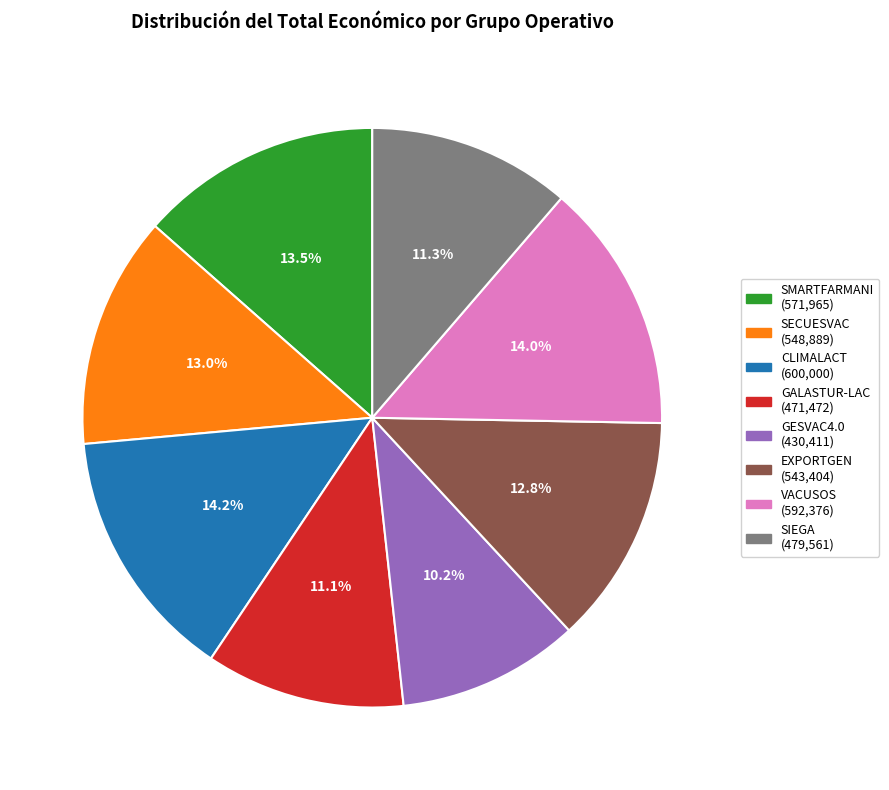

Approximately how many times larger is the value at GESVAC4.0 (430,411) compared to SIEGA (479,561)?

0.9